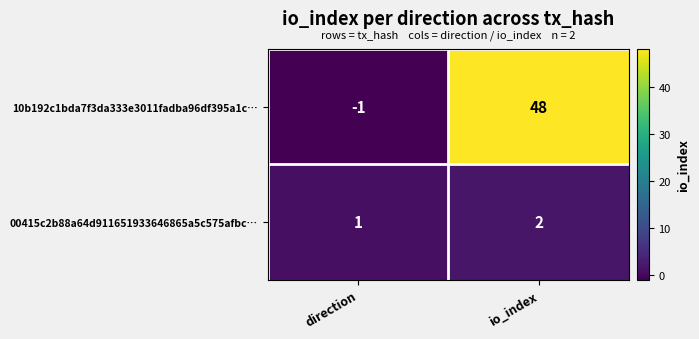

Which series has the largest range (max minus min)?

10b192c1bda7f3da333e3011fadba96df395a1c…